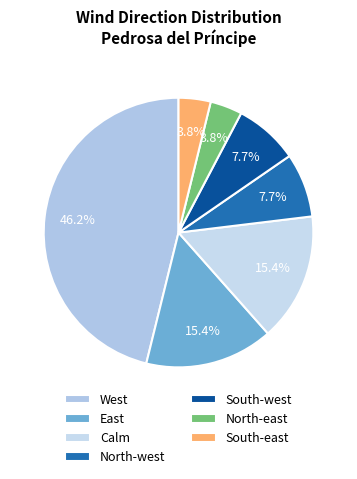

How many slices are in this pie chart?

7